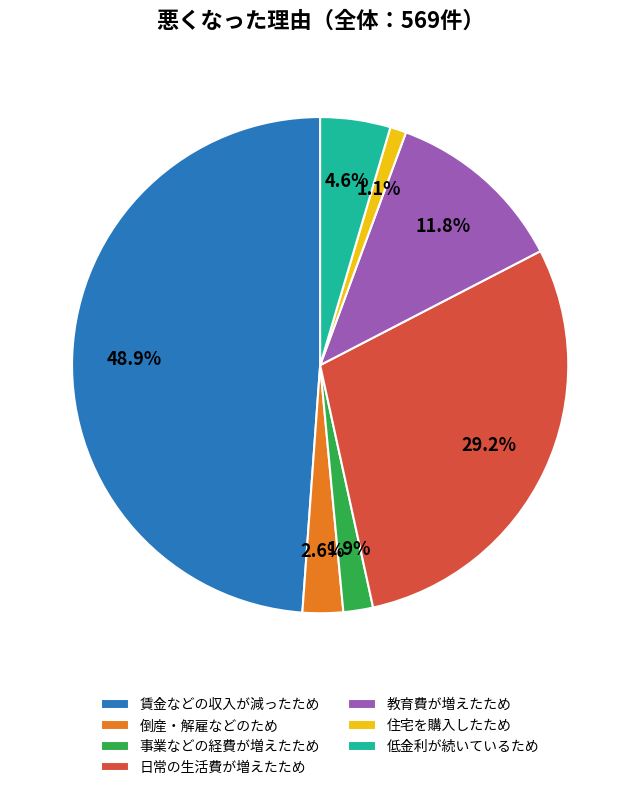

Which category has the biggest portion of the pie?

賃金などの収入が減ったため